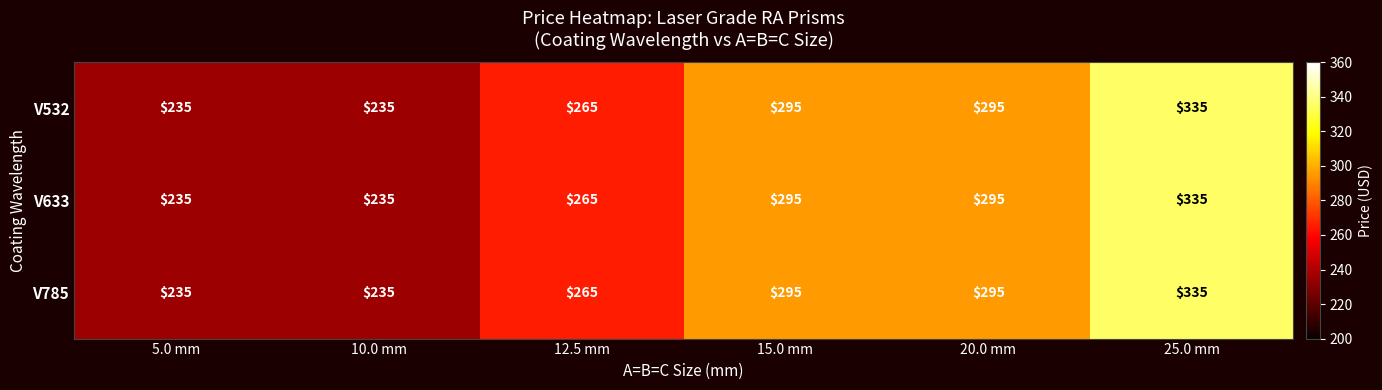

What is the sum of all V633 values?

1660